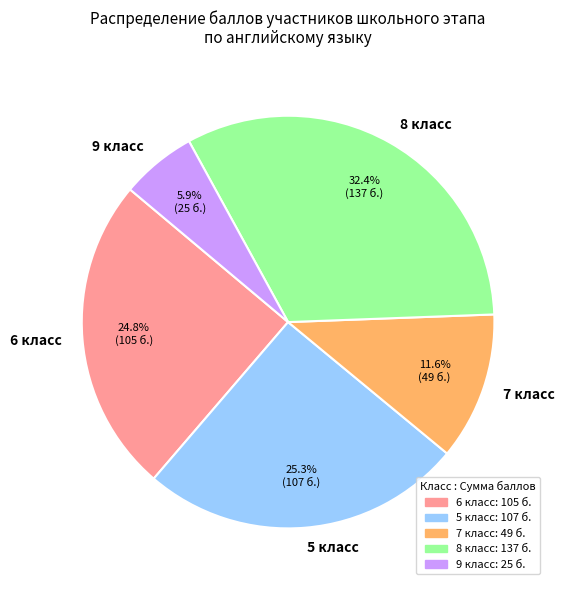

Does 8 класс account for over 50% of the chart?

No